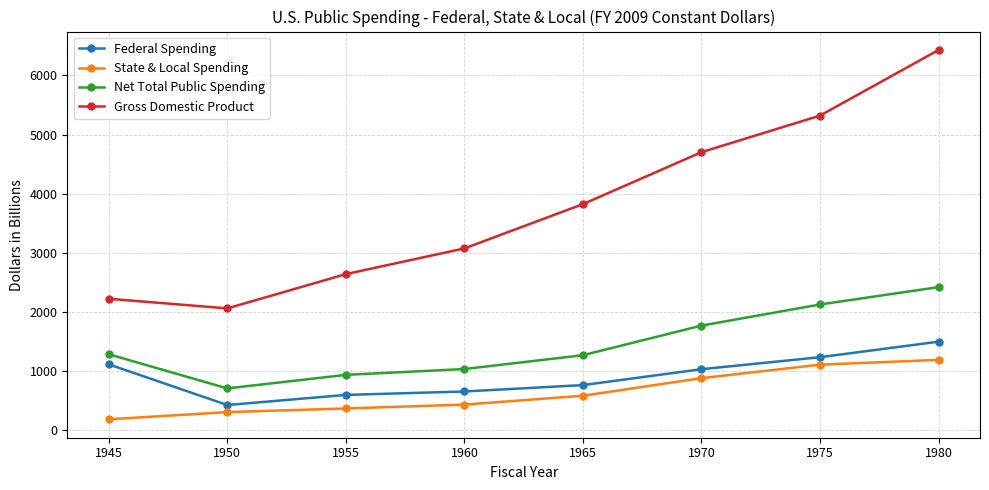

What is the average value of the Net Total Public Spending series?

1442